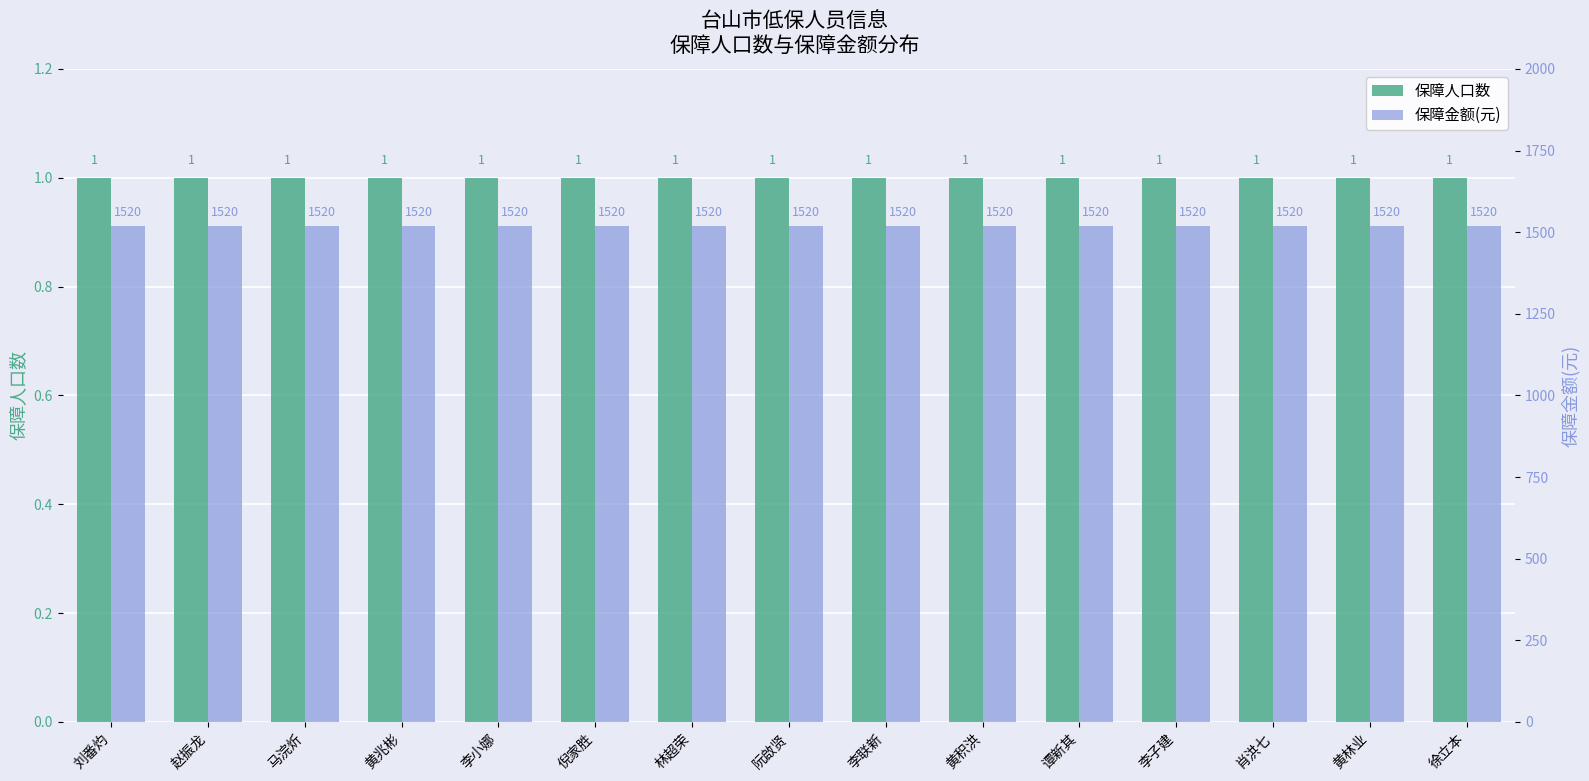

Rank the series at 徐立本 from highest to lowest value.

保障金额(元), 保障人口数